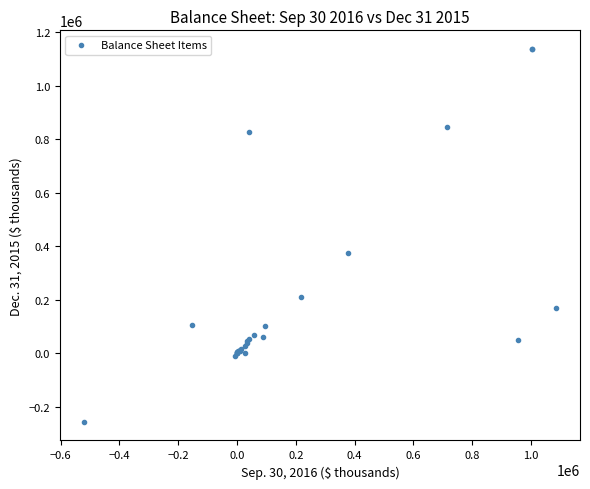

What Y value in the scatter plot is closest to 440684?

374729